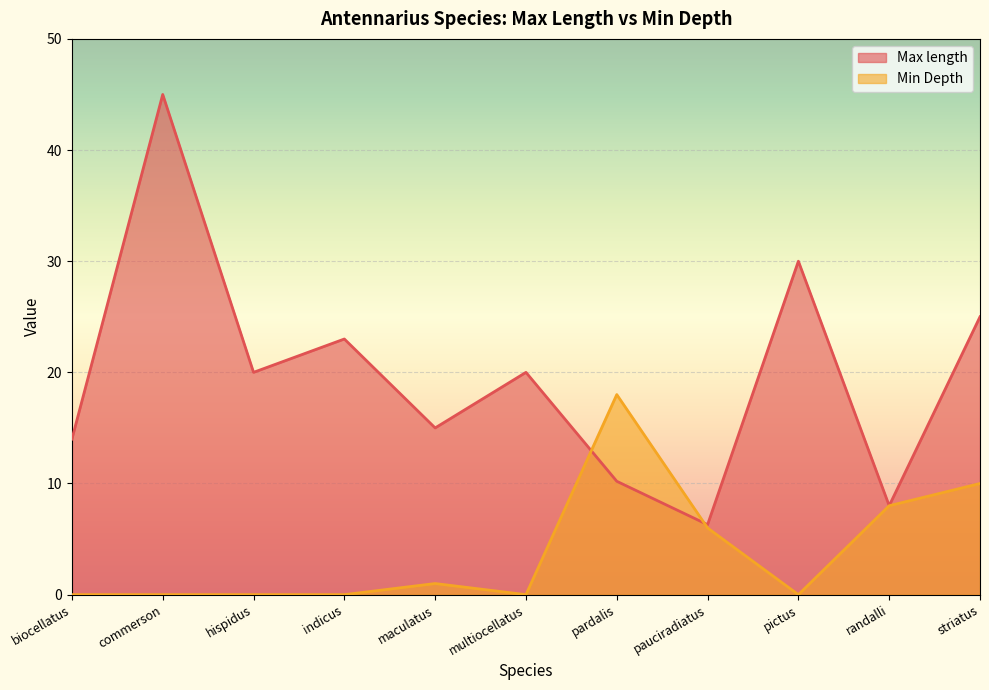

The value of Min Depth at maculatus is 1.0. True or false?

True